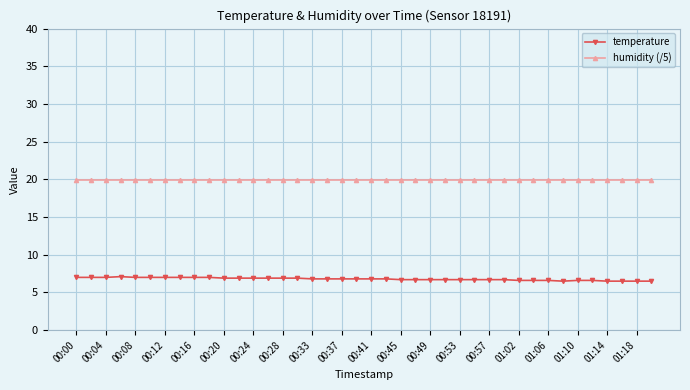

What is the maximum value for temperature?

7.1